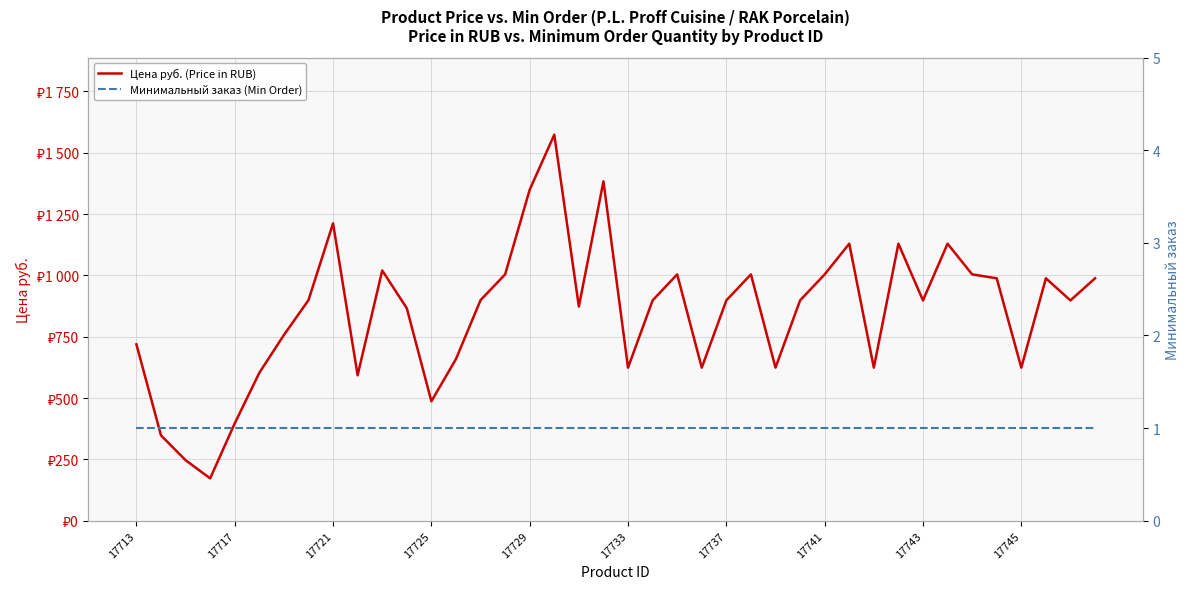

List the series in order of their overall mean, lowest first.

Минимальный заказ (Min Order), Цена руб. (Price in RUB)